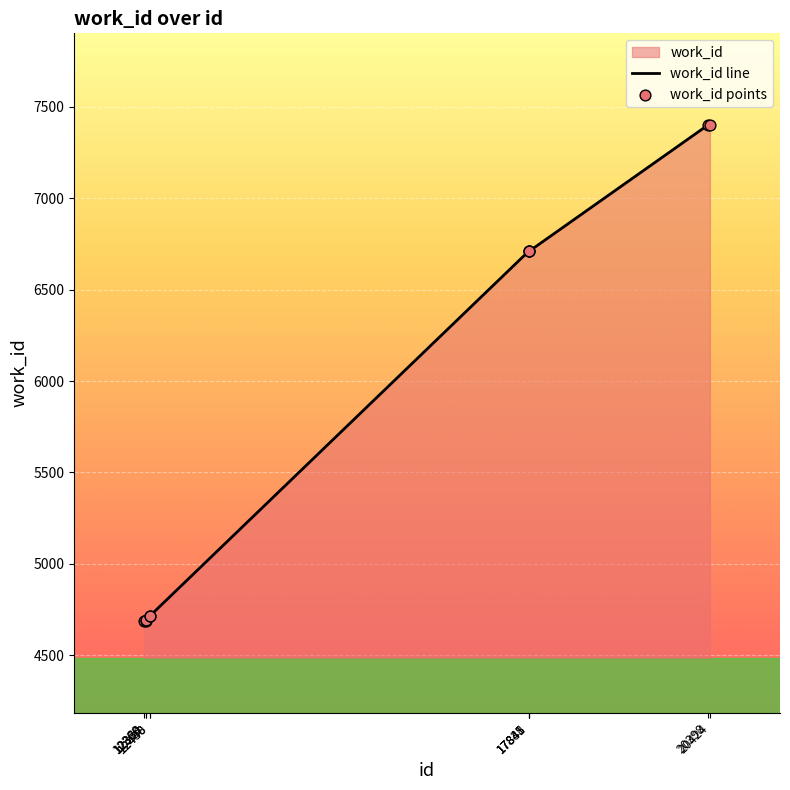

Which has a higher value, 17841 or 12384?

17841